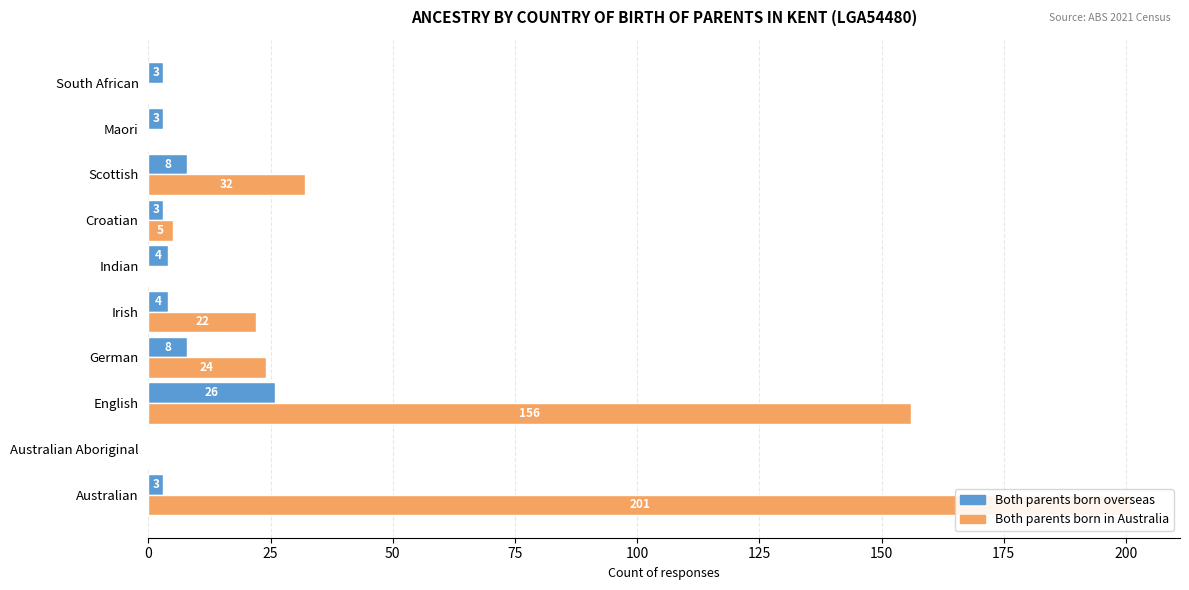

How many distinct data groups are displayed?

2